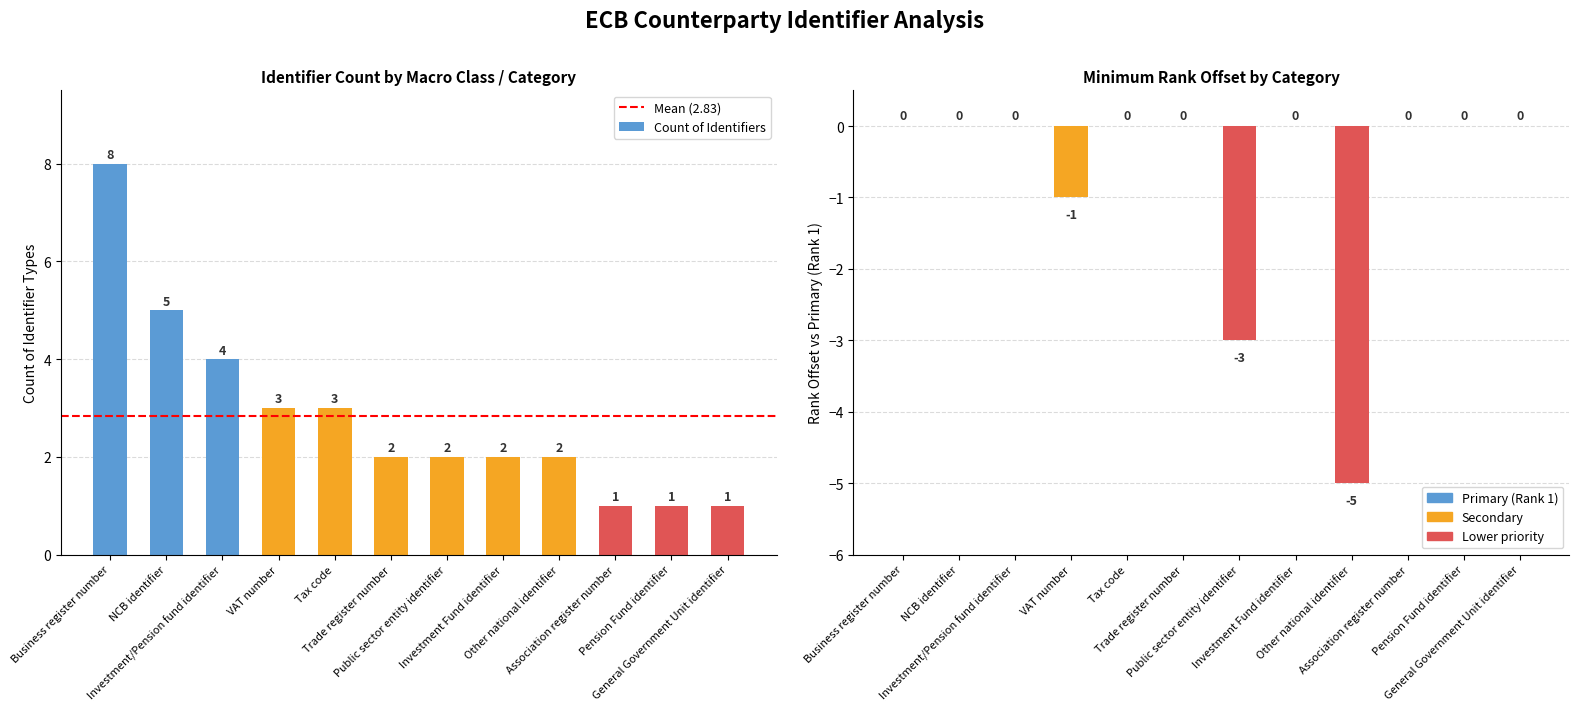

What is the minimum value shown in the chart?

1